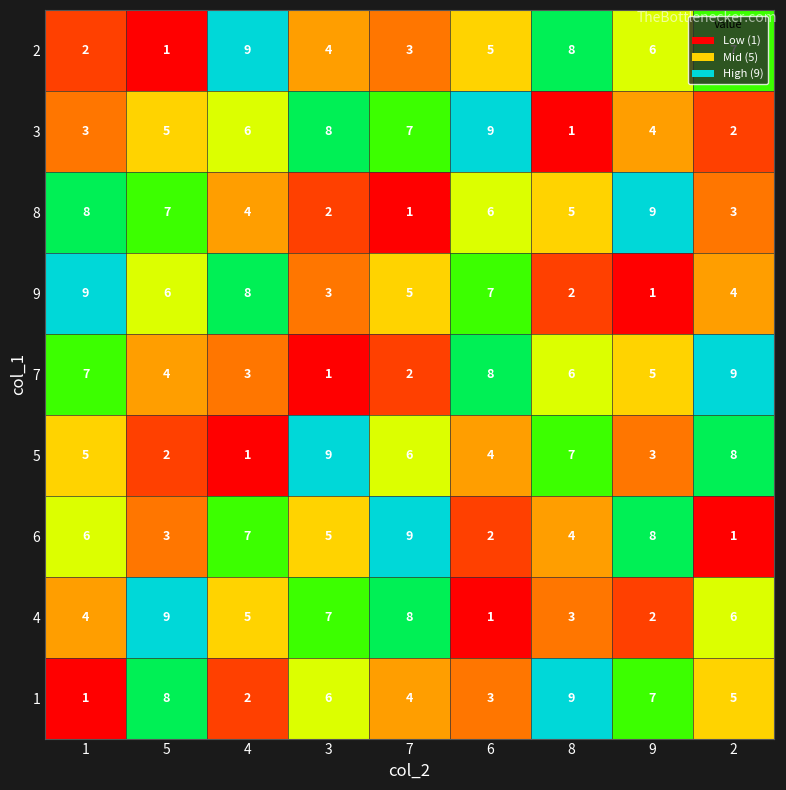

How many 5 values are between 3 and 7?

5